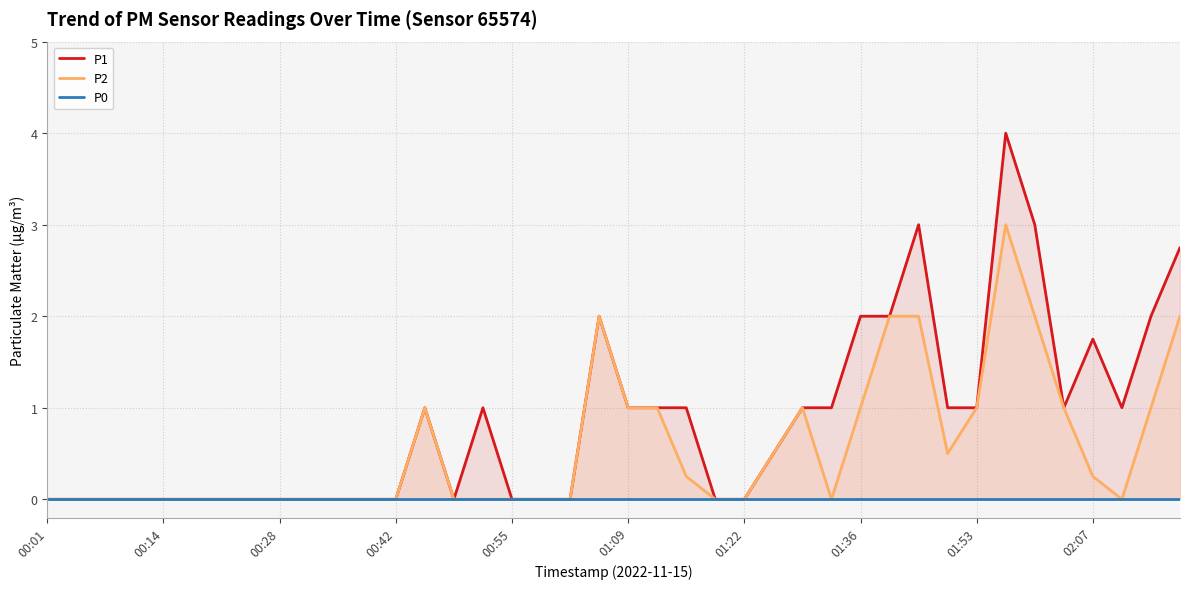

What are all the series names shown in the legend?

P1, P2, P0